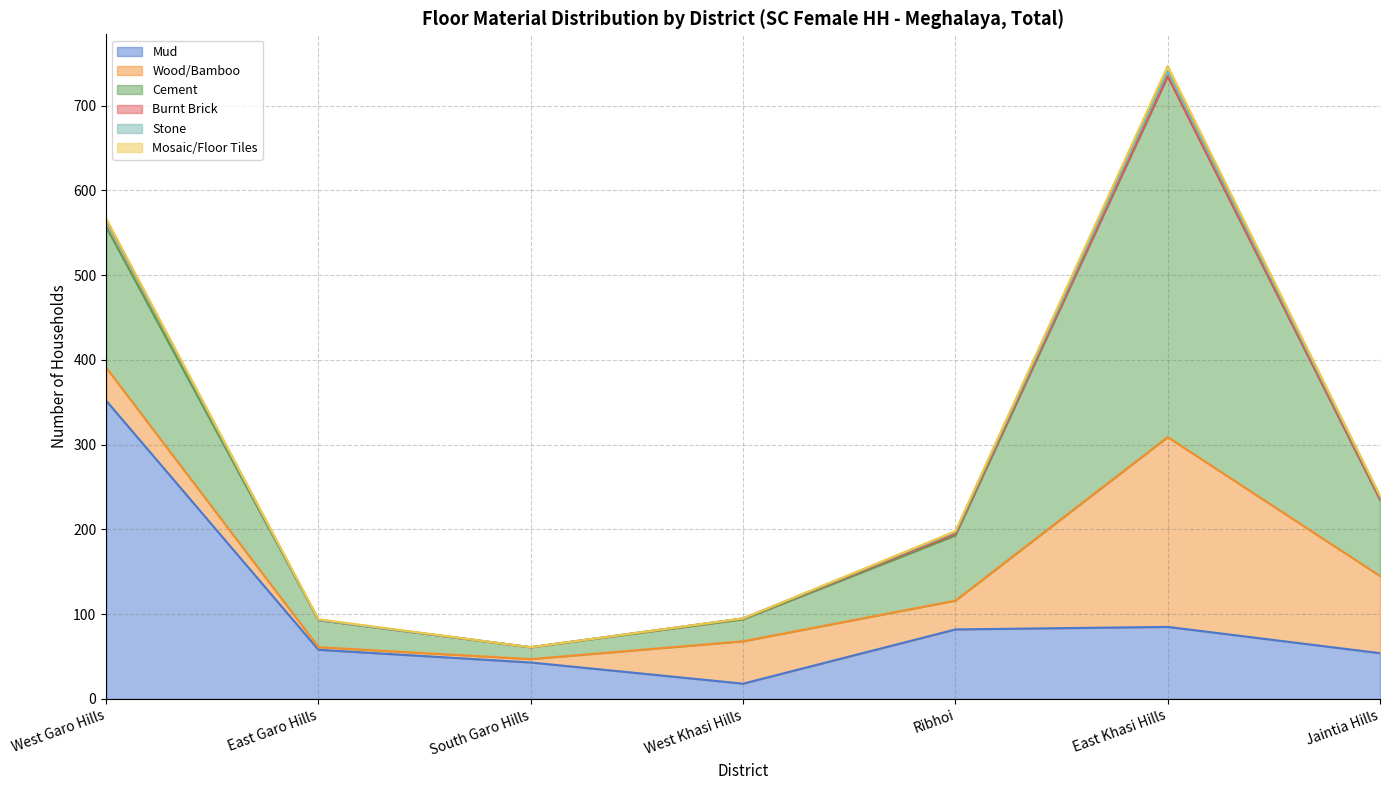

List the labels in order of Cement value, smallest first.

South Garo Hills, West Khasi Hills, East Garo Hills, Ribhoi, Jaintia Hills, West Garo Hills, East Khasi Hills